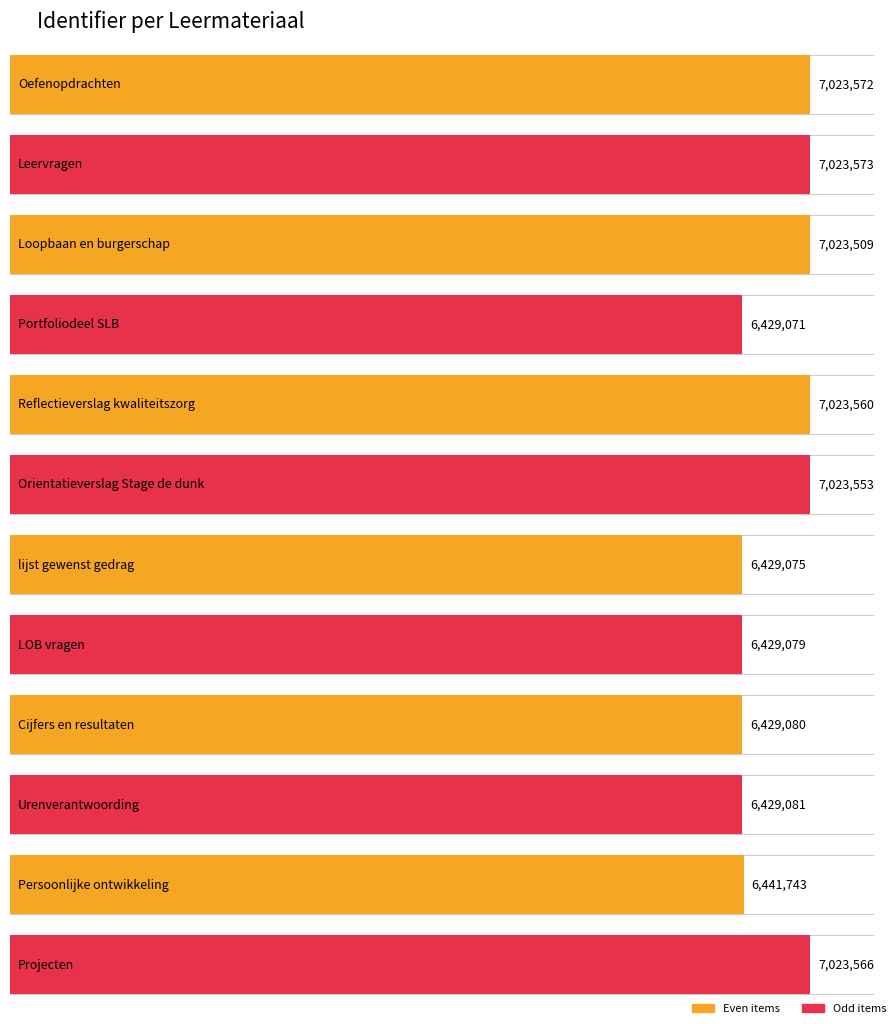

What is the approximate value at Urenverantwoording, to the nearest 50?

6429100